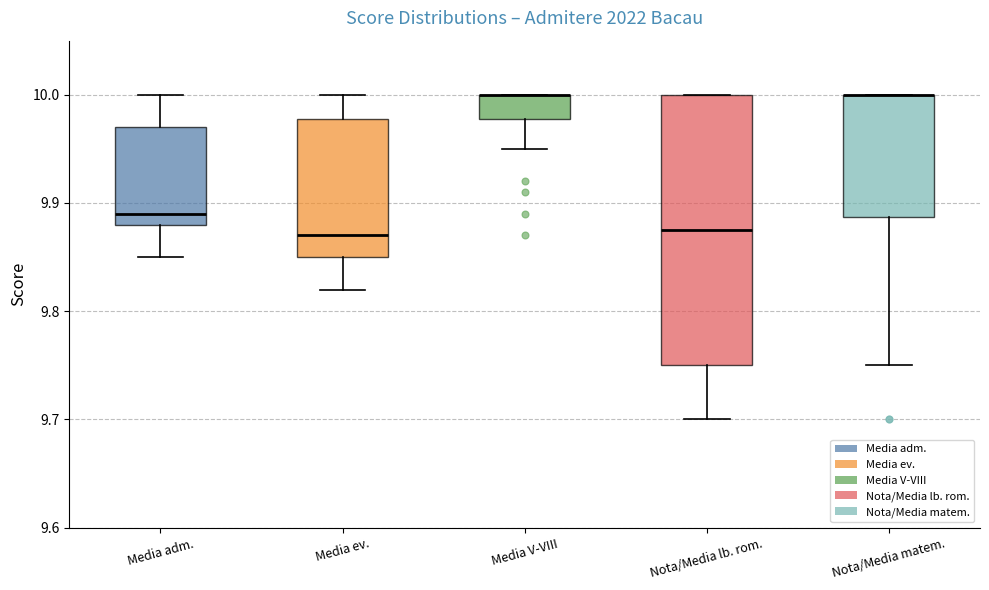

Reading left to right, read every box against the y-axis: the position of its median line, the range the box covers, and the ends of its whiskers. The values are not printed on the chart, so give them approximately, as read against the axis.

Media adm.: median 9.89, box 9.88 to 9.97, whiskers 9.85 to 10.00
Media ev.: median 9.87, box 9.85 to 9.98, whiskers 9.82 to 10.00
Media V-VIII: median 10.00 (drawn on the box's upper edge), box 9.98 to 10.00, whiskers 9.95 to 10.00
Nota/Media lb. rom.: median 9.88, box 9.75 to 10.00, whiskers 9.70 to 10.00
Nota/Media matem.: median 10.00 (drawn on the box's upper edge), box 9.89 to 10.00, whiskers 9.75 to 10.00